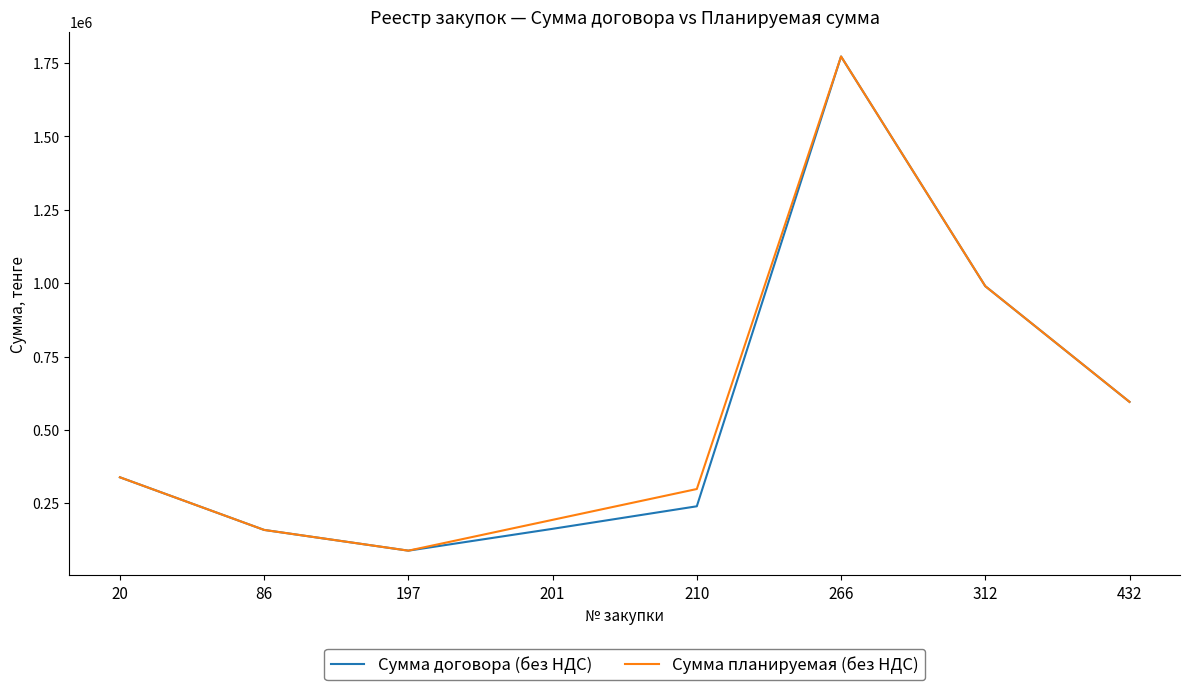

True or false: Сумма договора (без НДС) has a value of 92852.6 at 86.

False